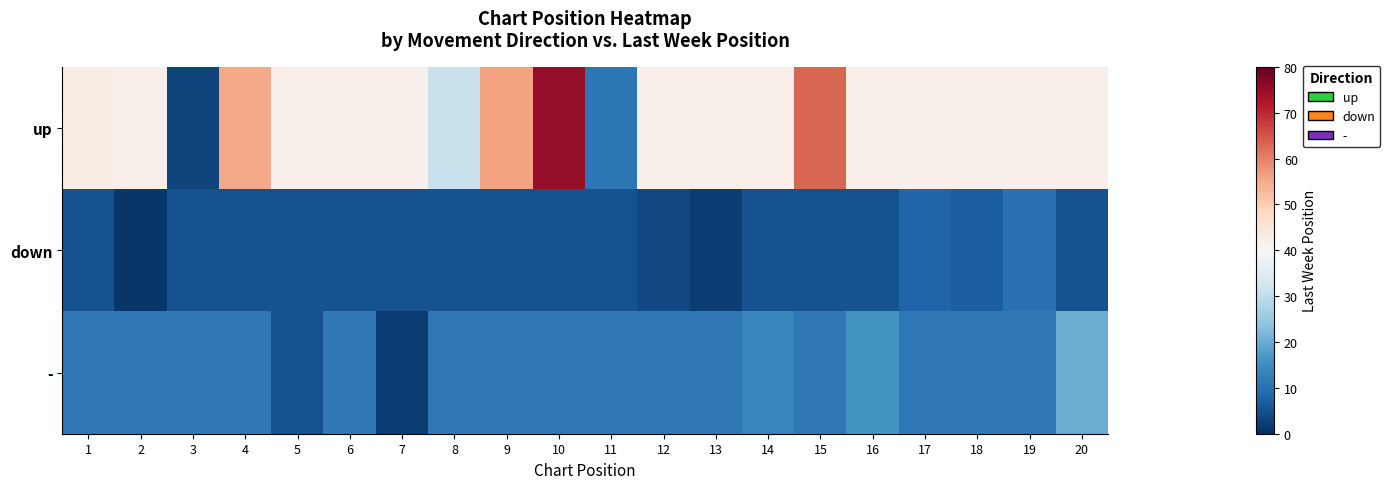

Rank the series by their average value, from highest to lowest.

up, -, down